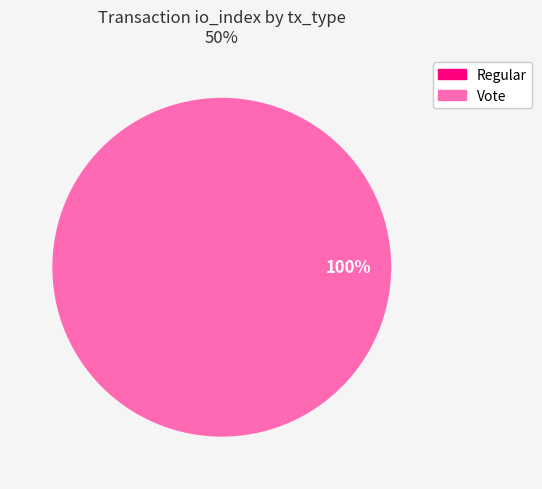

Which category has the biggest portion of the pie?

Vote